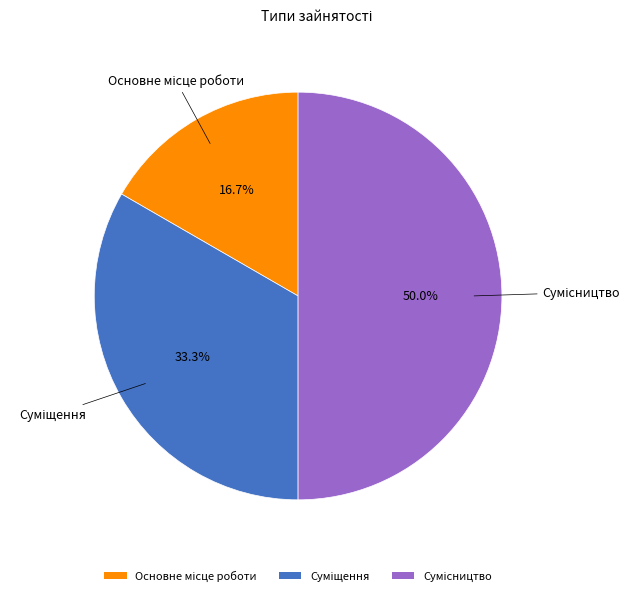

How many slices are in this pie chart?

3